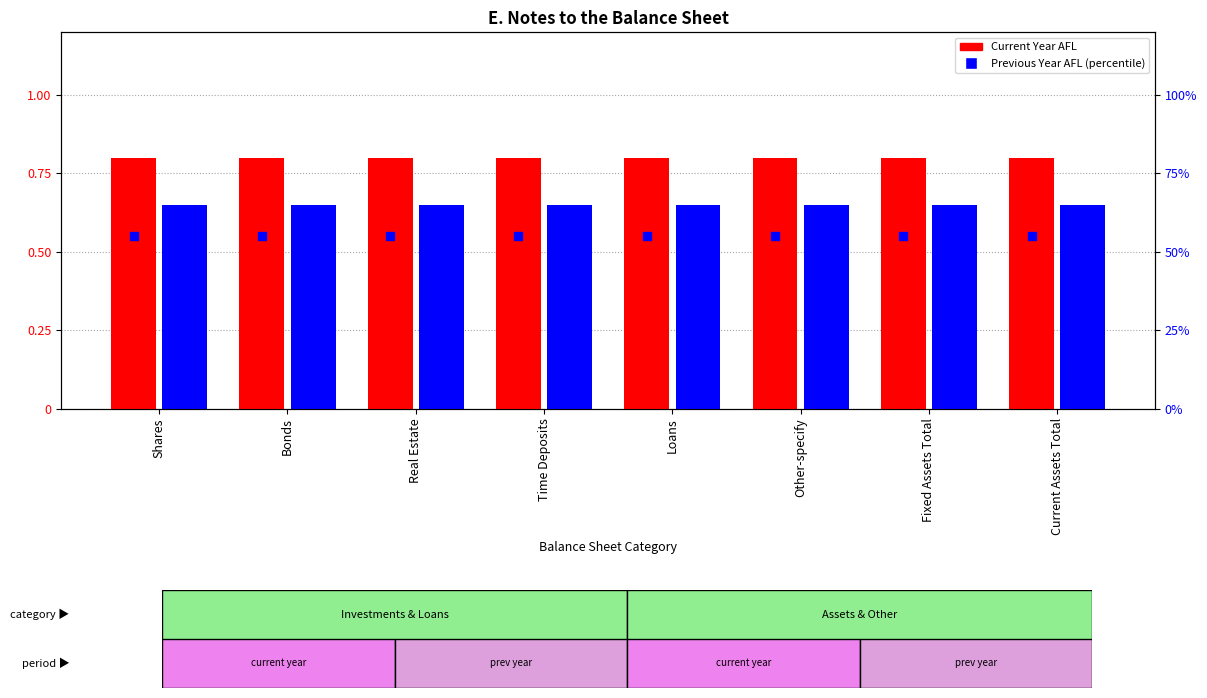

Which series reaches the minimum Y coordinate?

Previous Year AFL